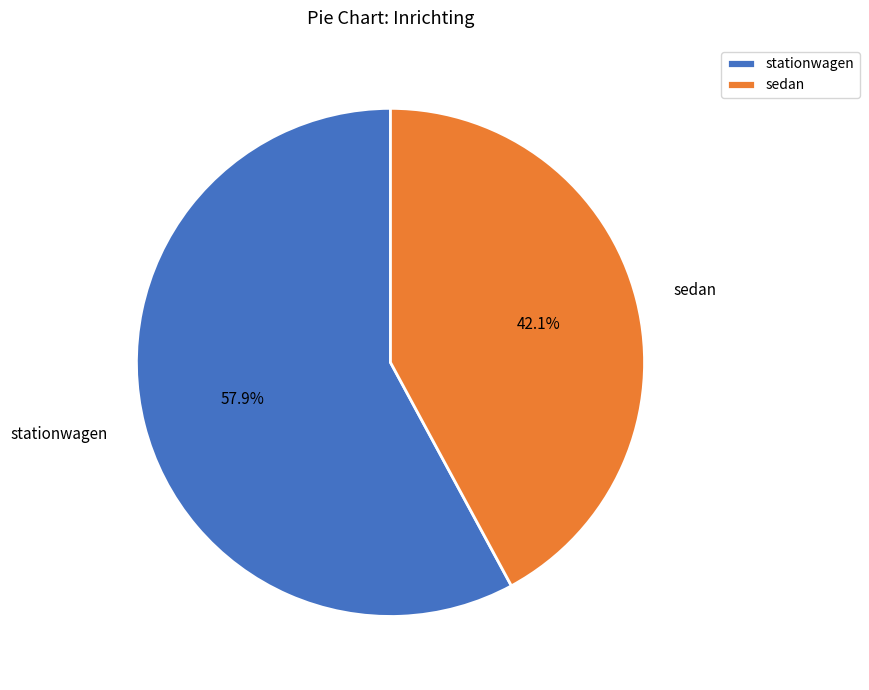

What is the smallest slice in the pie chart?

sedan